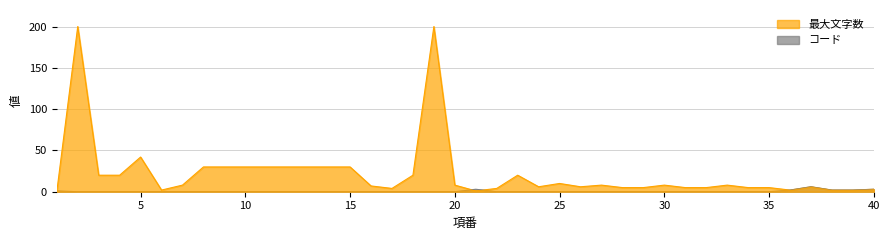

Which category has the lowest value across all series?

1